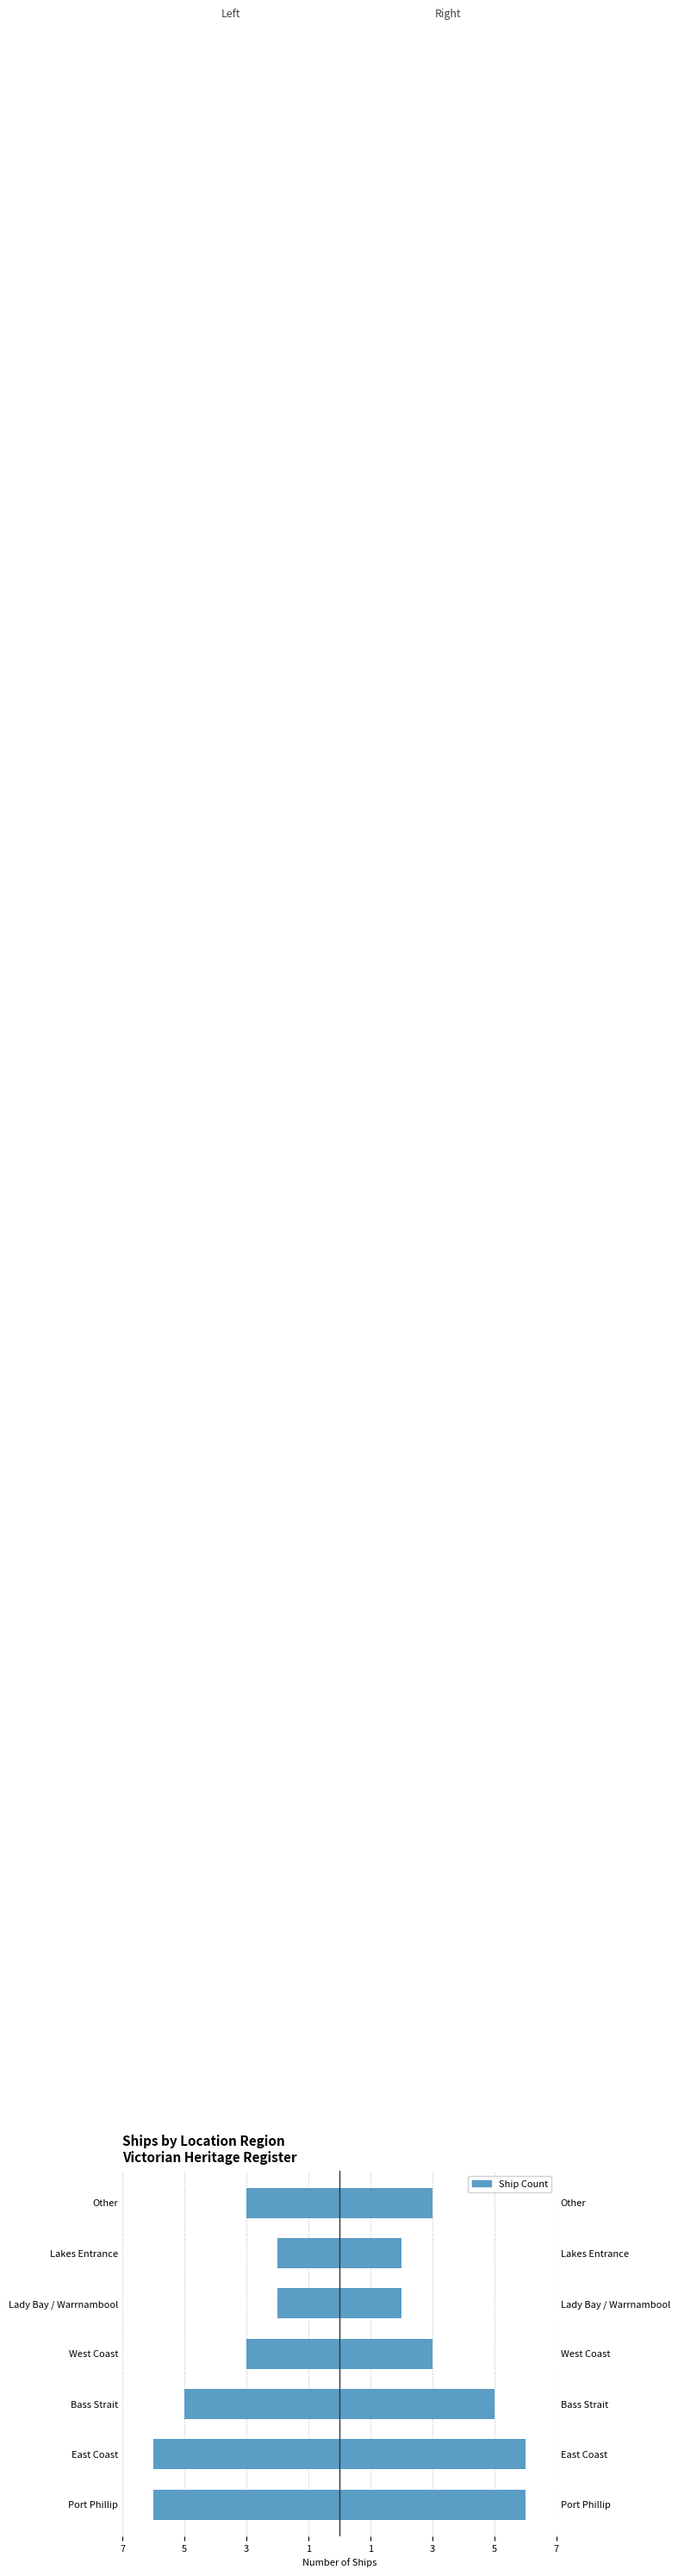

How many values are between 2 and 6?

7